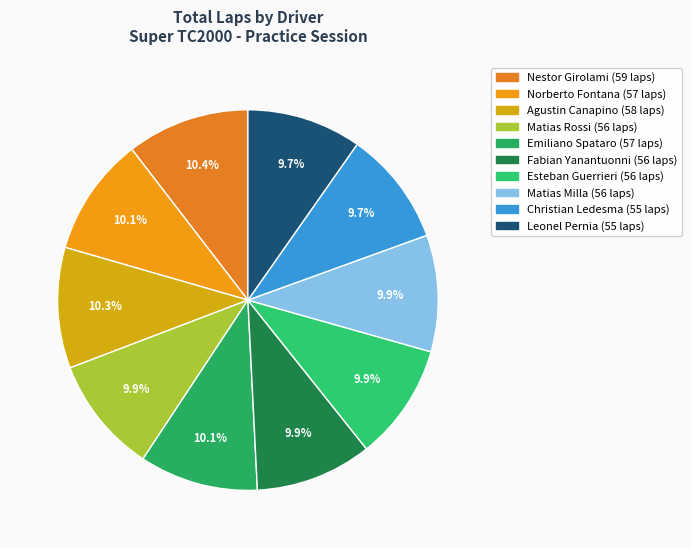

Is it true that Emiliano Spataro is 10% of the pie?

True